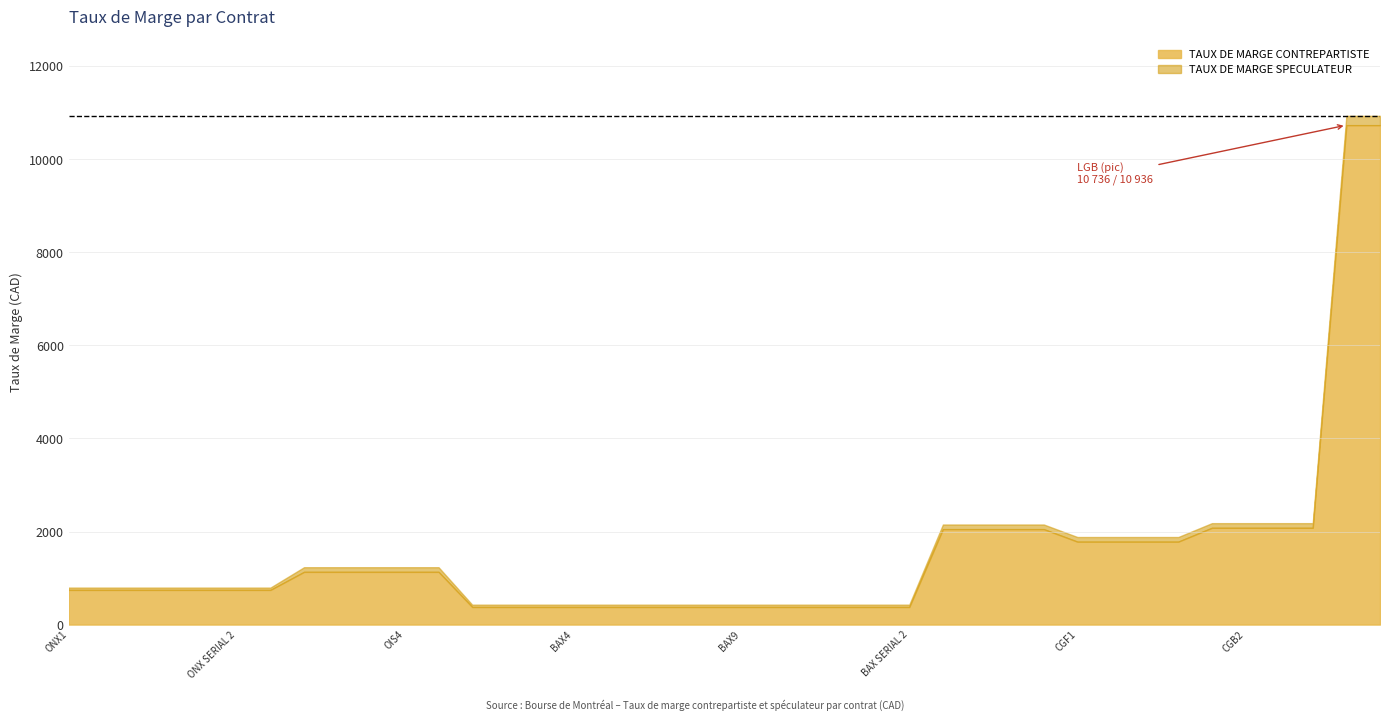

What is the average value of the TAUX DE MARGE CONTREPARTISTE series?

1532